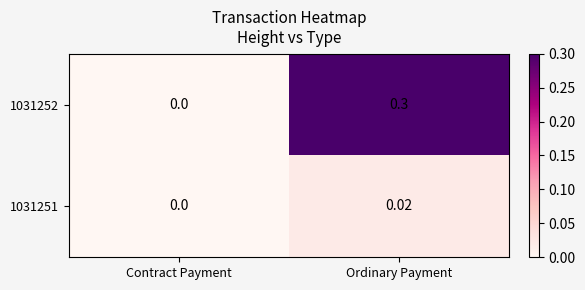

Rank the series by their average value, from lowest to highest.

1031251, 1031252